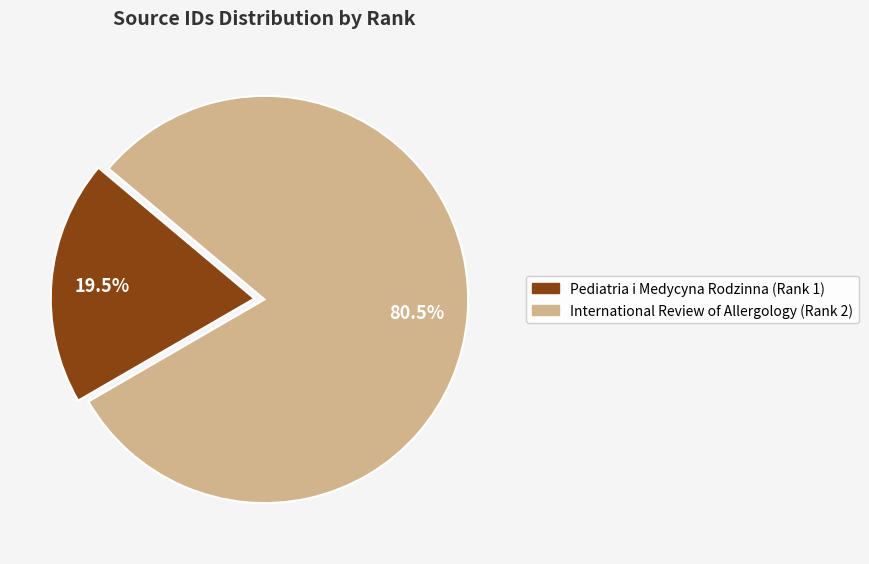

What is the majority slice?

International Review of Allergology (Rank 2)